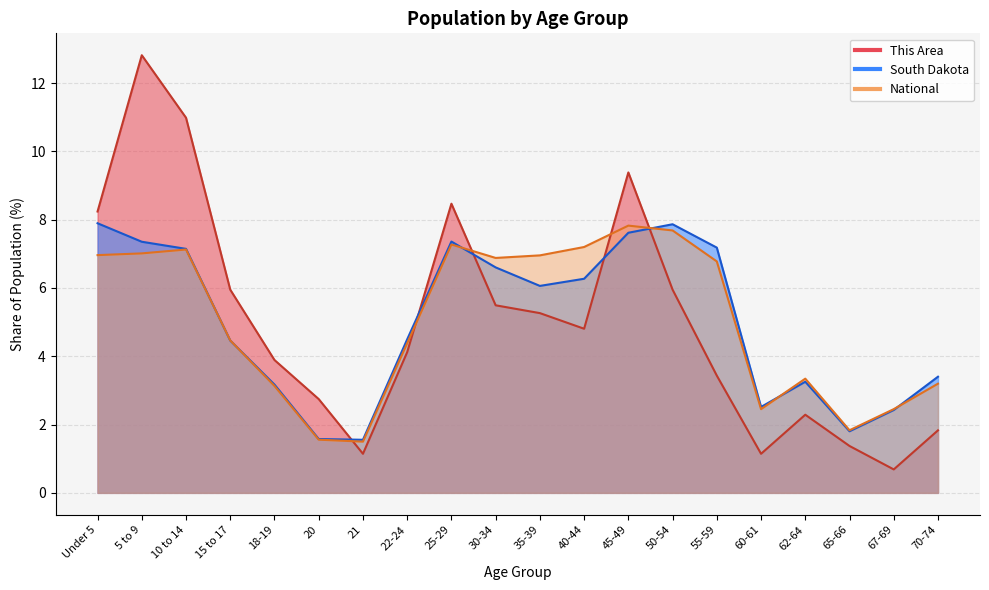

Which category has the highest value in the National series?

45-49